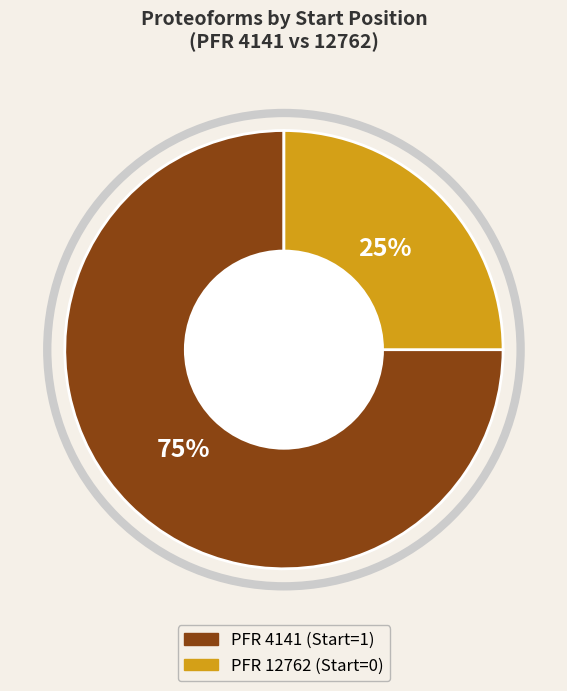

To the nearest percent, what is the average slice percentage?

50%